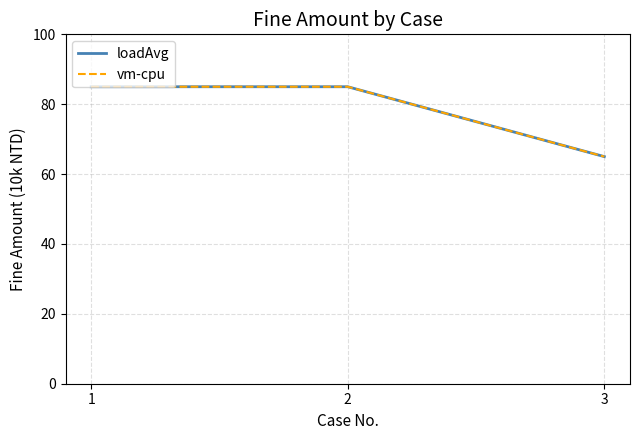

Is this an area chart (filled region under the line)?

No